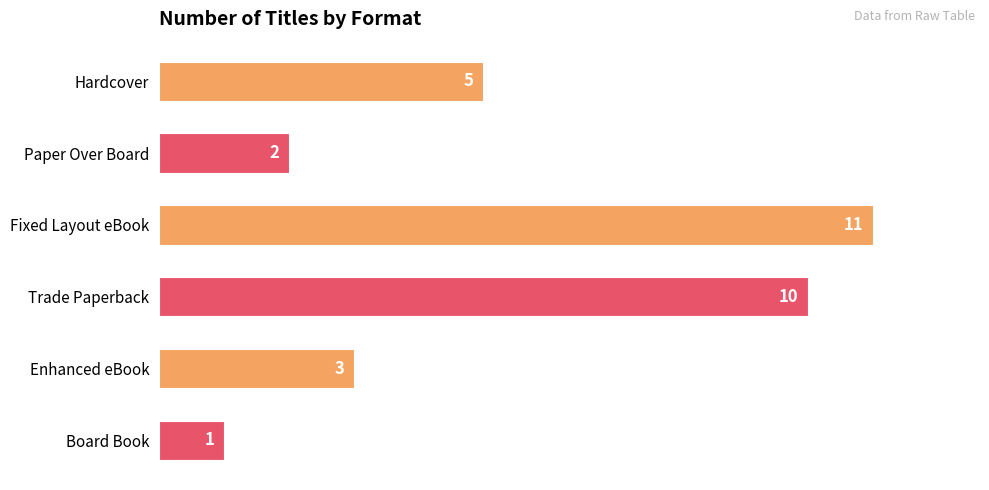

Which category has the lowest value across all series?

Board Book